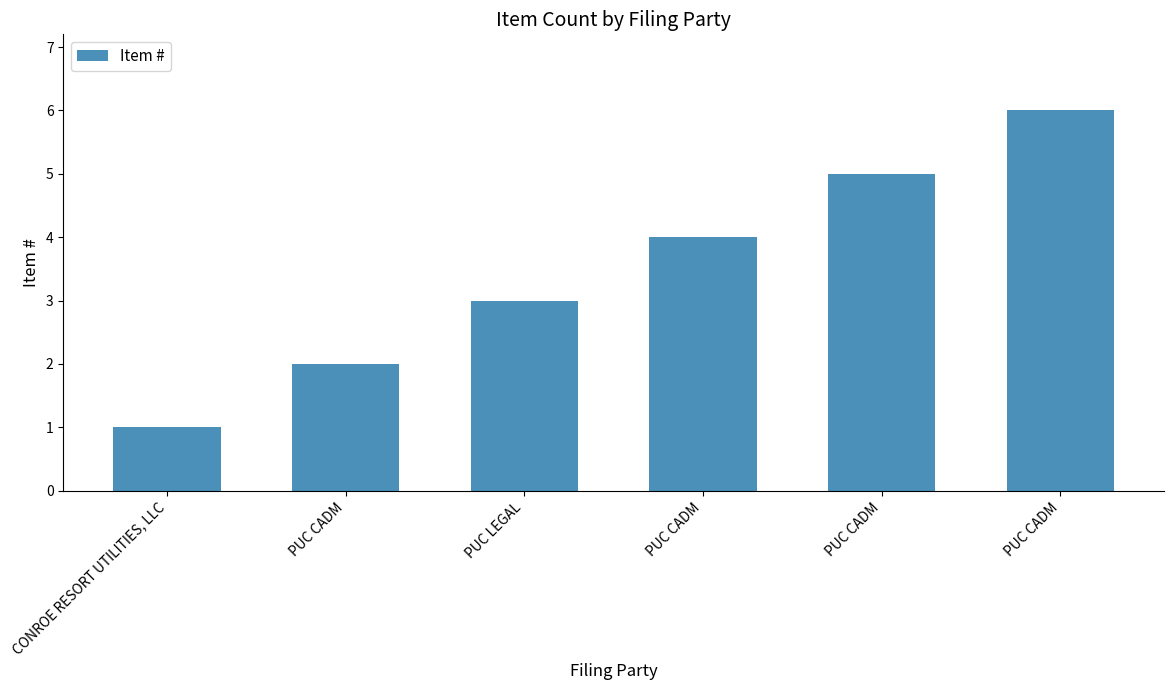

How many distinct data groups are displayed?

1